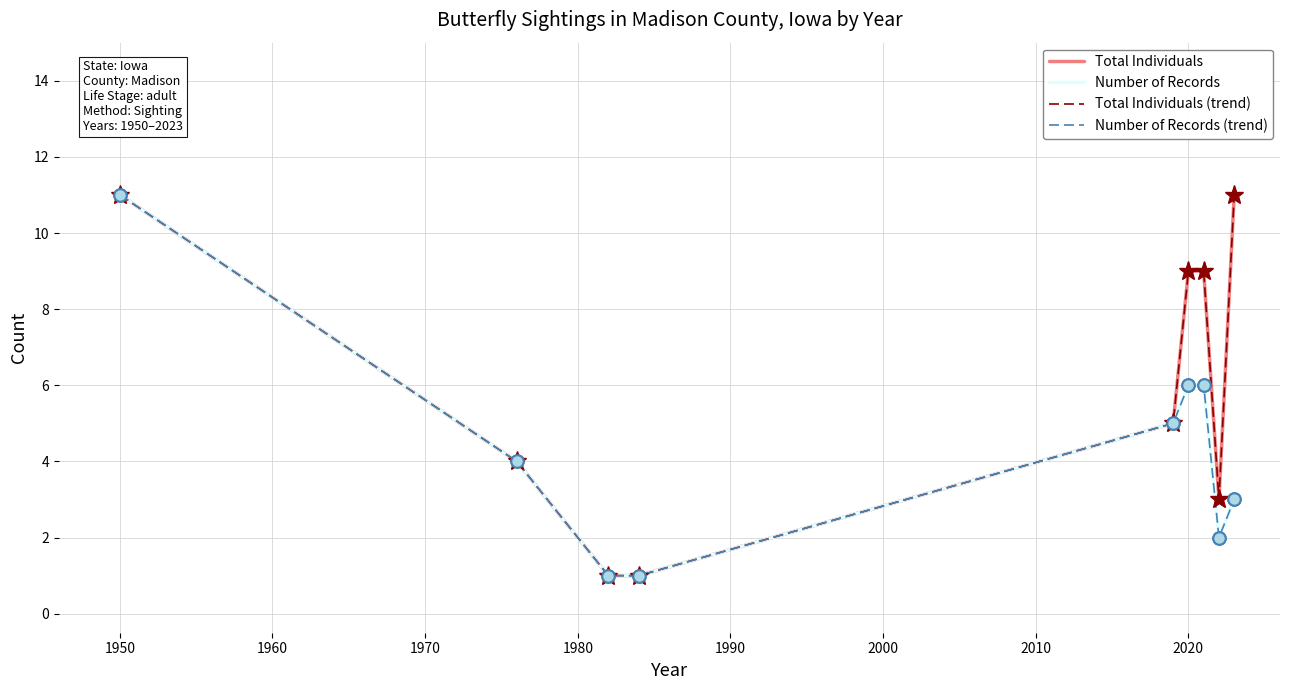

Which series has the largest total across all categories?

Total Individuals